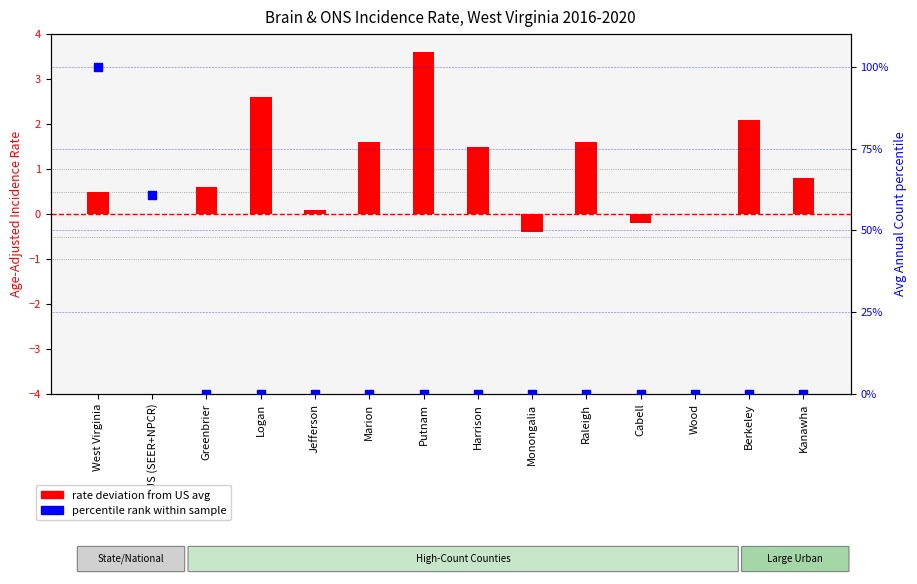

What are all the series names shown in the legend?

rate deviation from US avg, percentile rank within sample